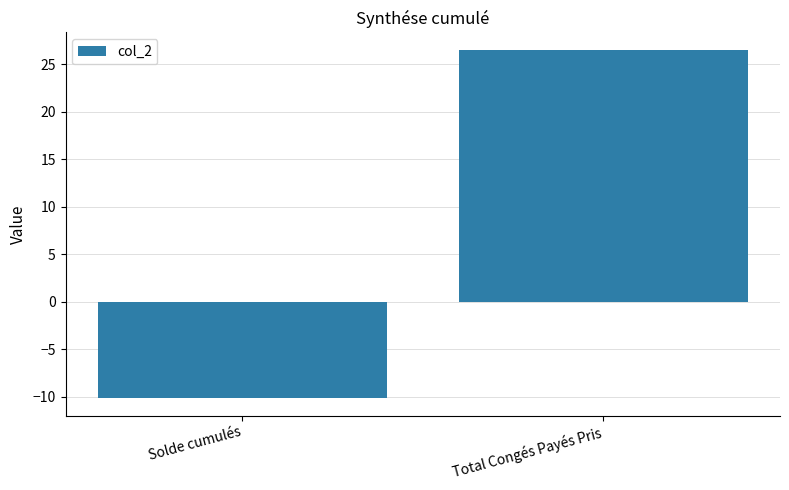

Reading left to right, transcribe all the data shown in this chart.

-10.1	26.5